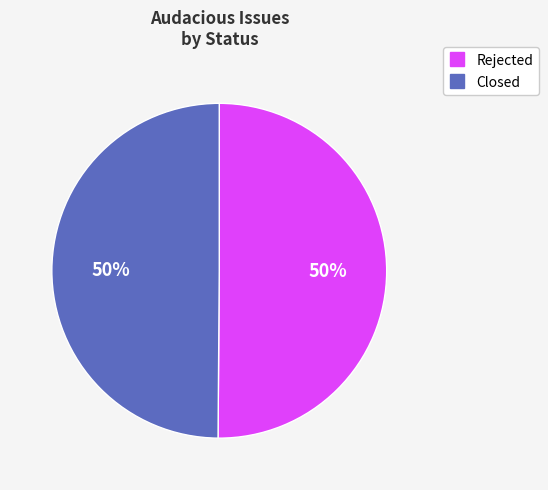

Is it true that Closed is 63% of the pie?

False